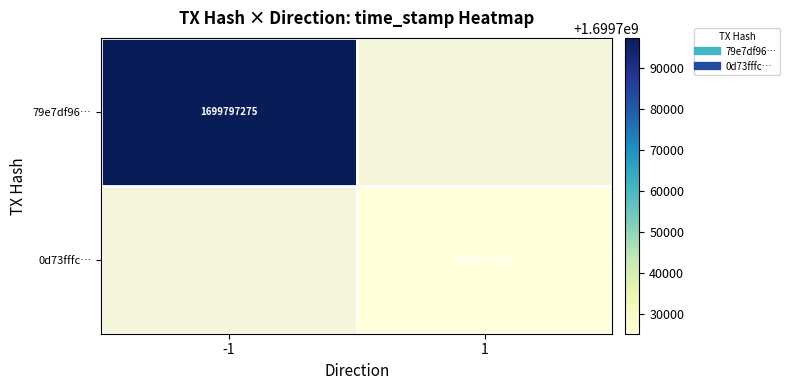

At which label does 0d73fffc… reach its peak?

-1